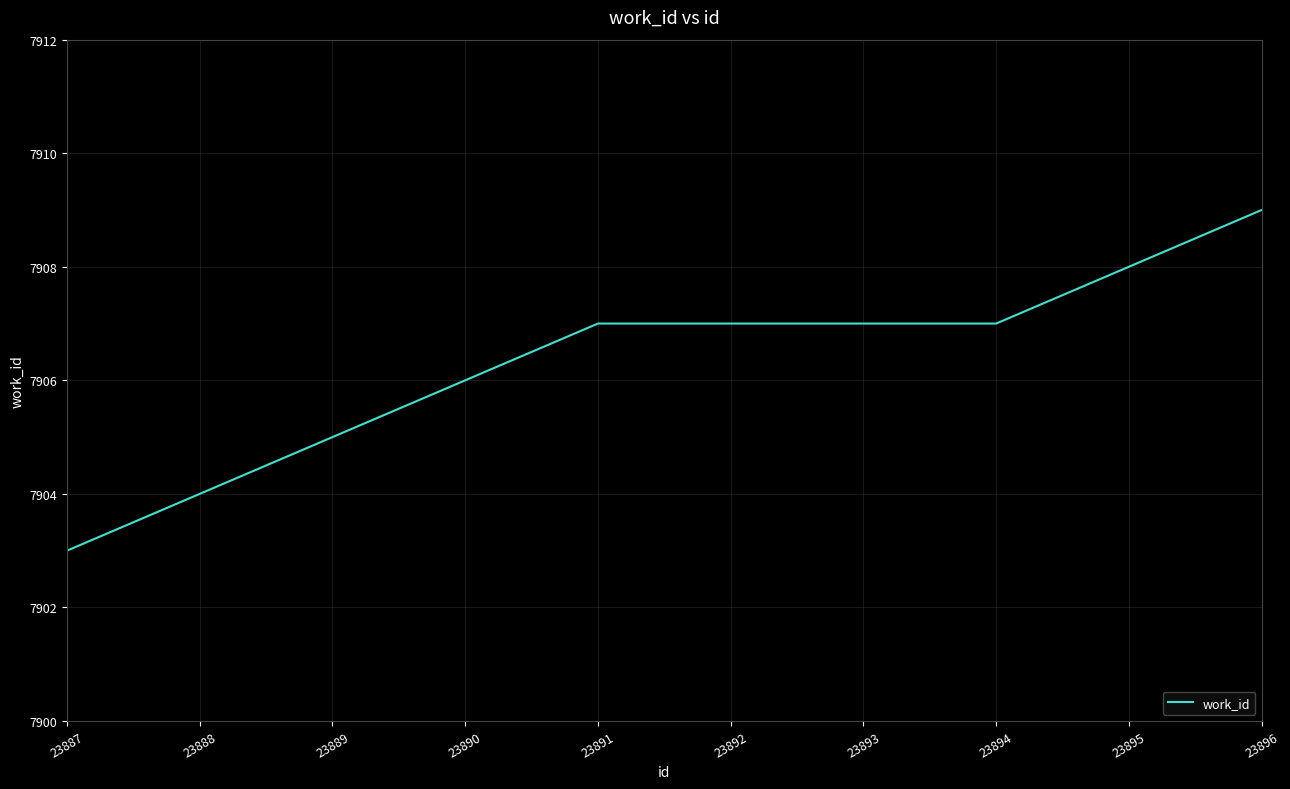

What is the average value?

7906